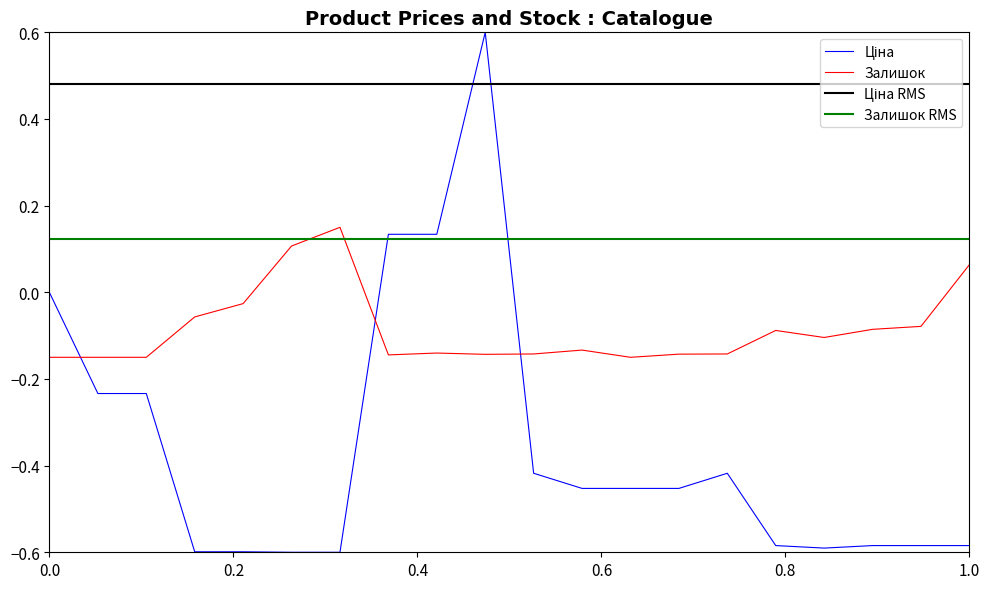

What is the greatest value displayed?

0.6